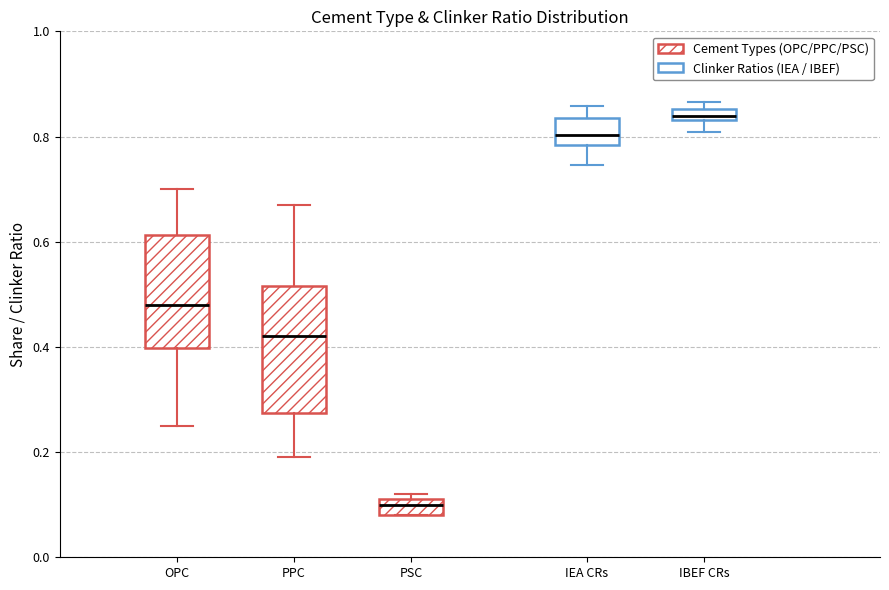

Which box is the tallest, from its lower edge to its upper edge?

PPC